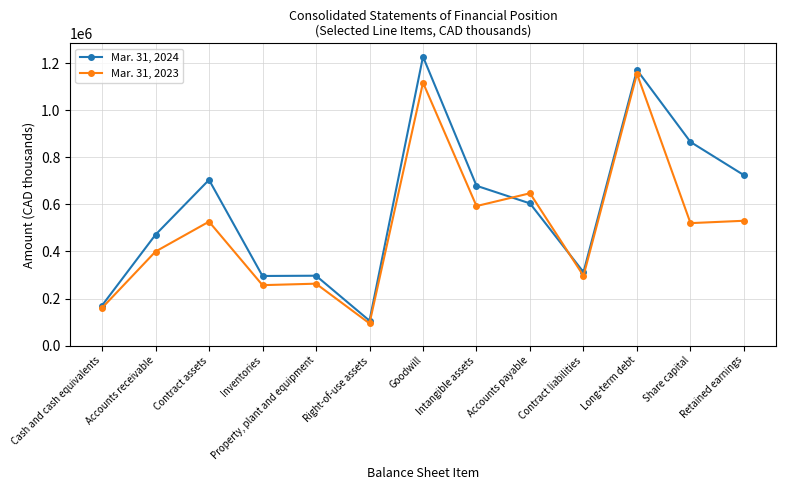

Which series has the largest range (max minus min)?

Mar. 31, 2024